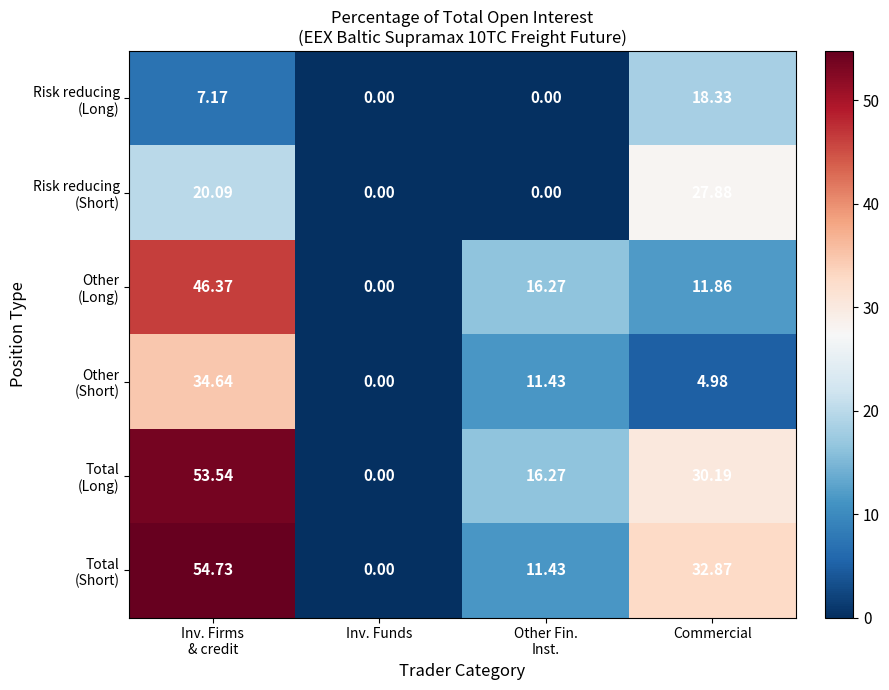

What is the total value across all series at Commercial?

126.1